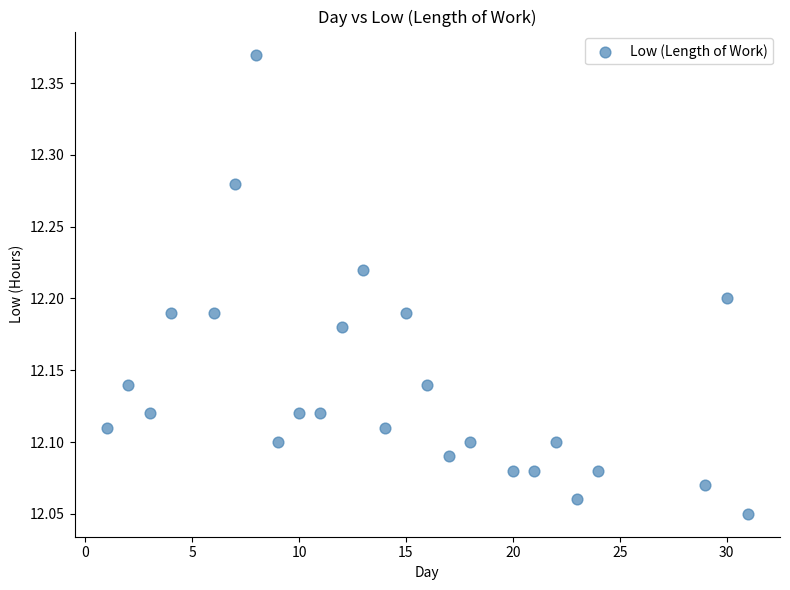

What is the range of Y values (max minus min)?

0.3